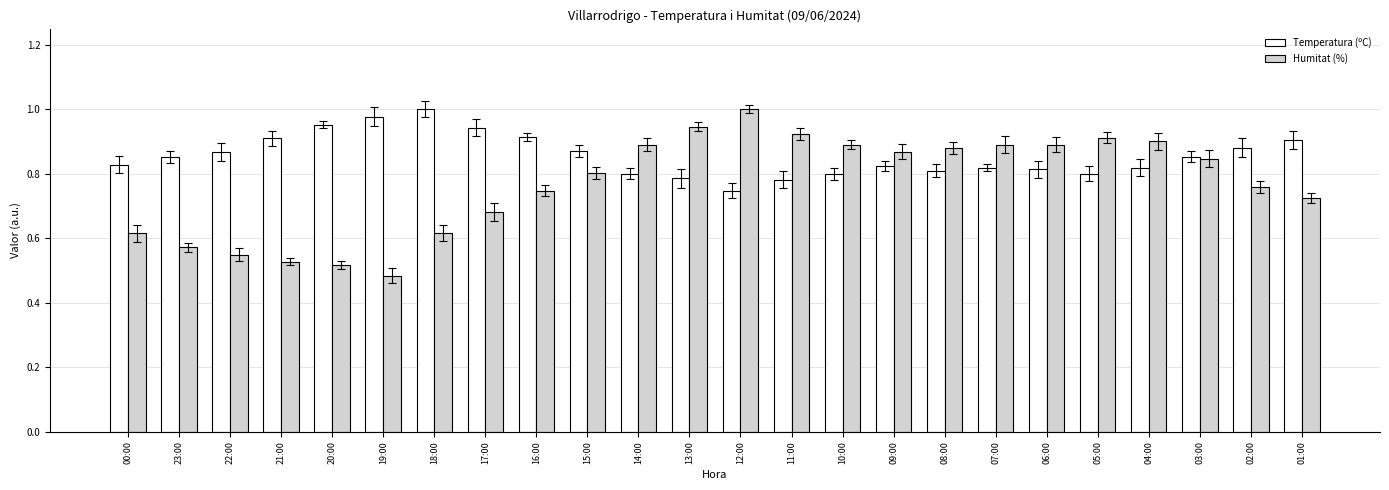

At which label is Humitat (%) closest to 0?

19:00